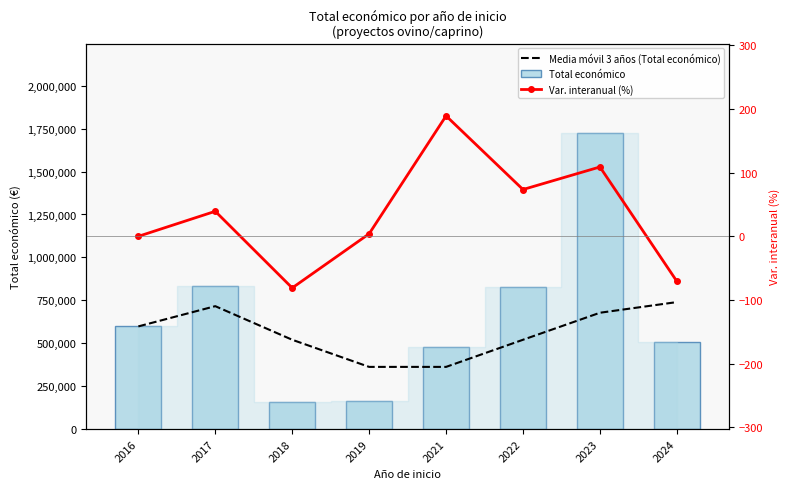

What is the highest value of the Total económico series?

1727213.0